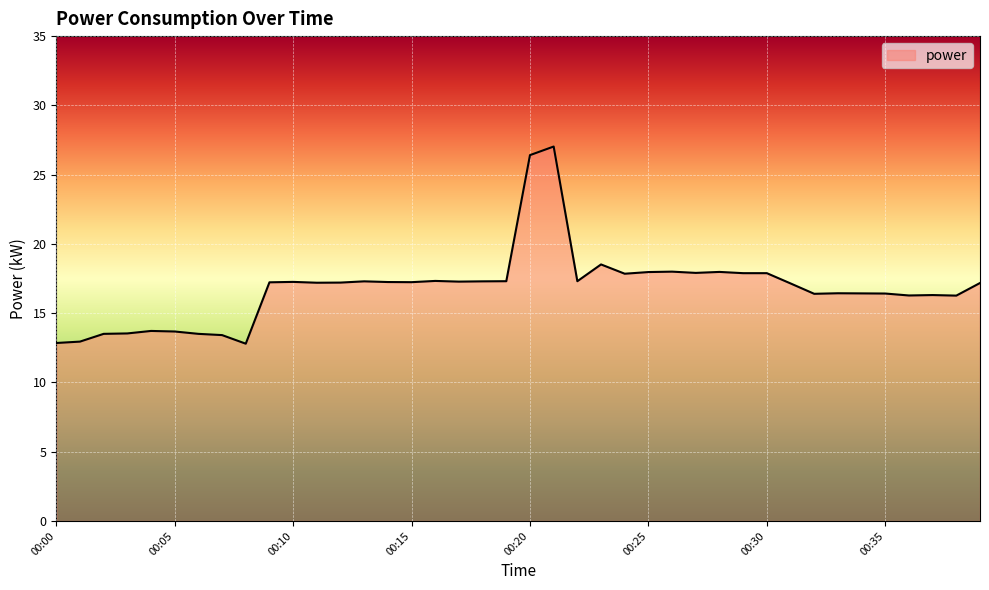

What is the difference between the maximum and minimum values?

14.2